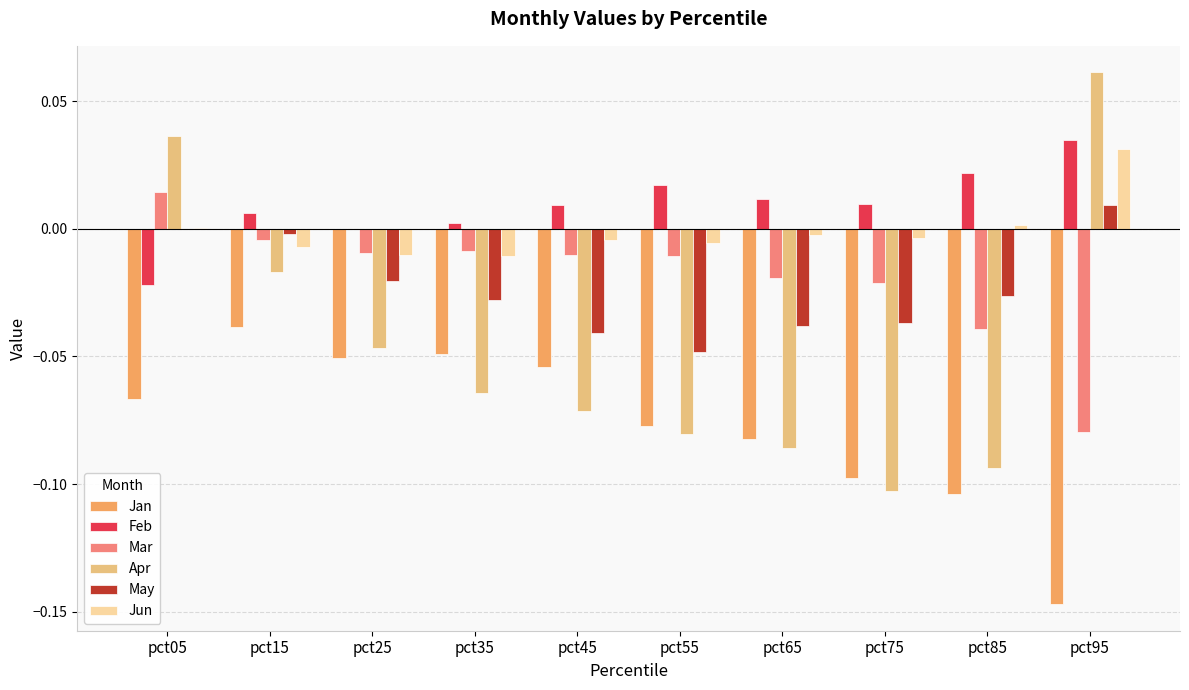

What is the sum of all May values?

-0.2